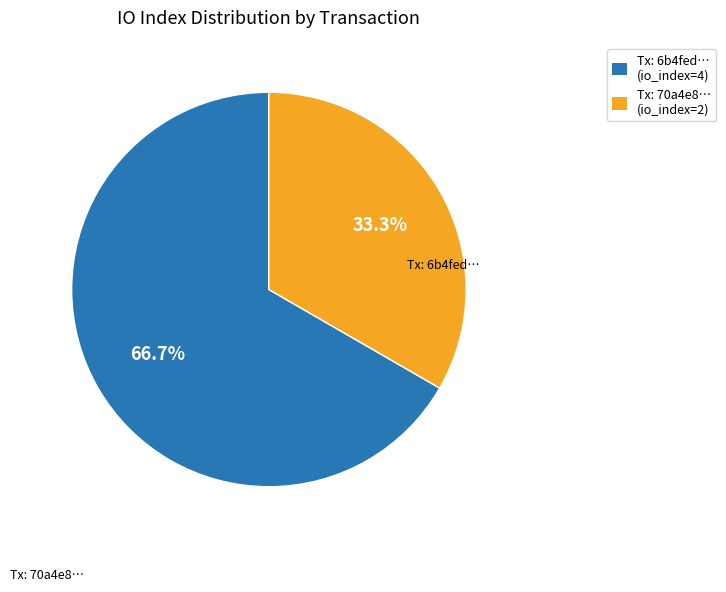

What portion of the pie excludes Tx: 6b4fed… (io_index=4)?

33.3%